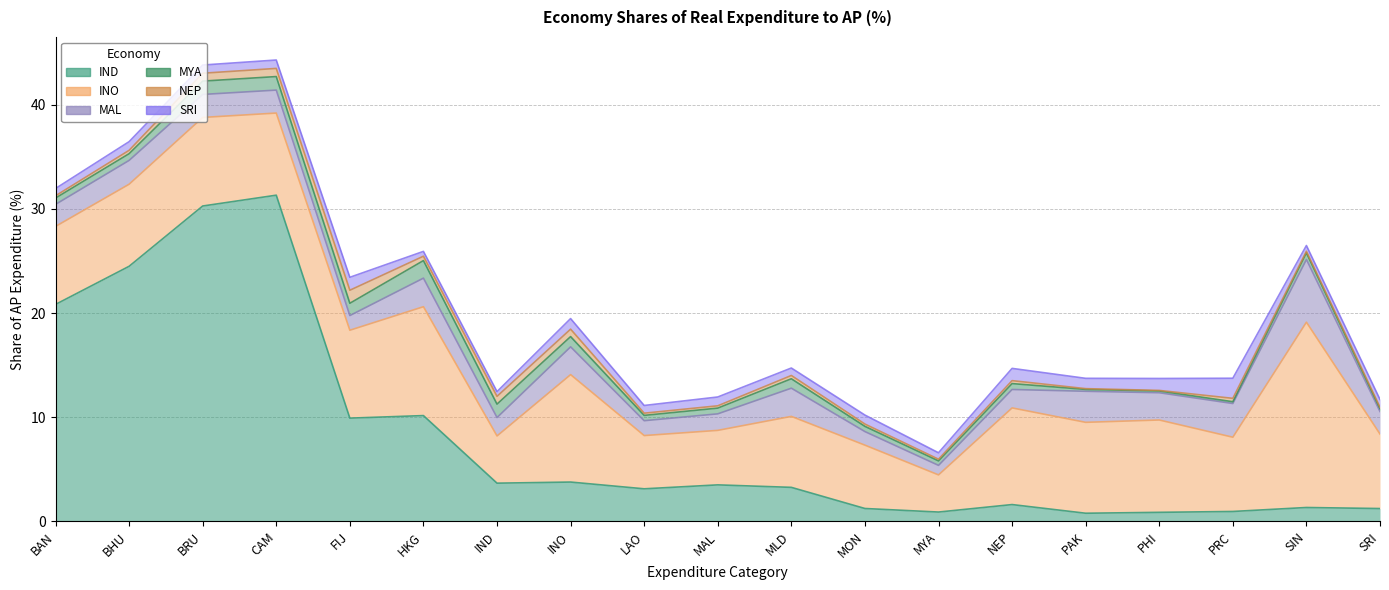

True or false: MAL and INO intersect in this chart.

False